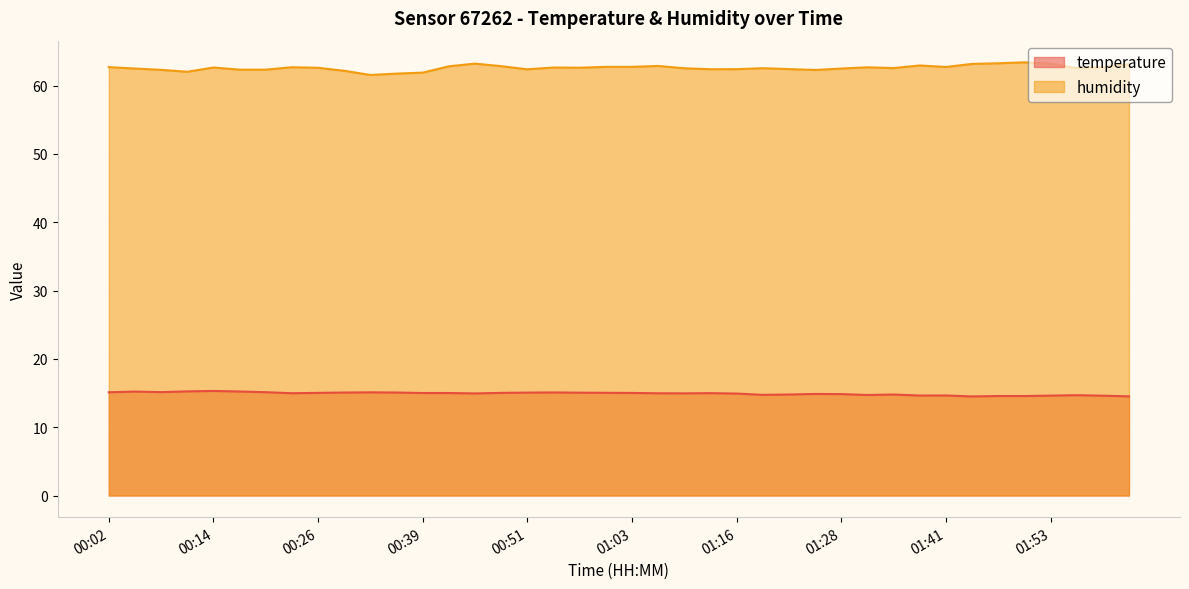

What is the sum of all humidity values?

2503.6